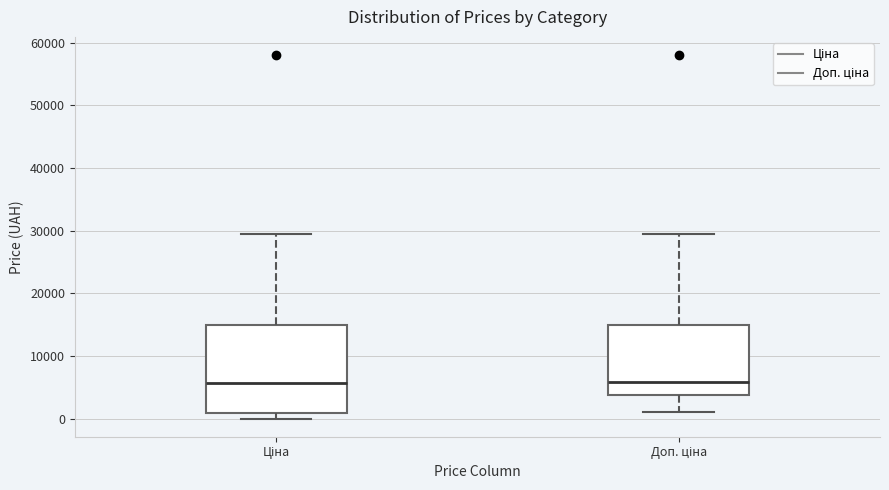

Reading left to right, transcribe this box plot: for each box, give where its median line is, the range the box spans, and where its two whiskers end, as read against the y-axis. The values are not printed on the chart, so give them approximately, as read against the axis.

Ціна: median 6000, box 1000 to 15000, whiskers 0 to 30000
Доп. ціна: median 6000, box 4000 to 15000, whiskers 1000 to 30000